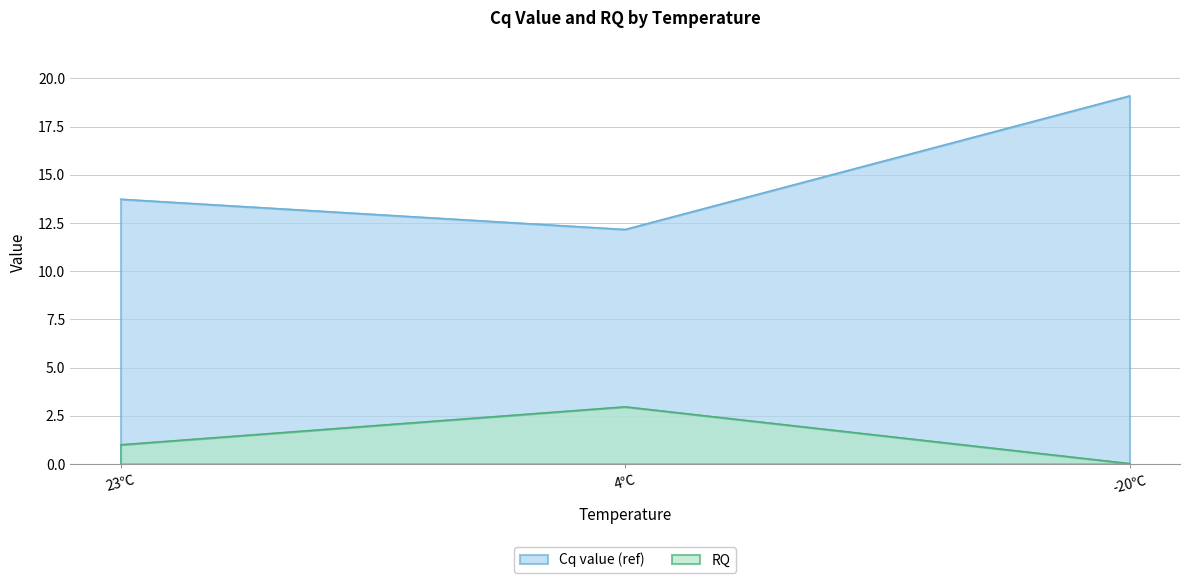

What is the average value of the RQ series?

1.3